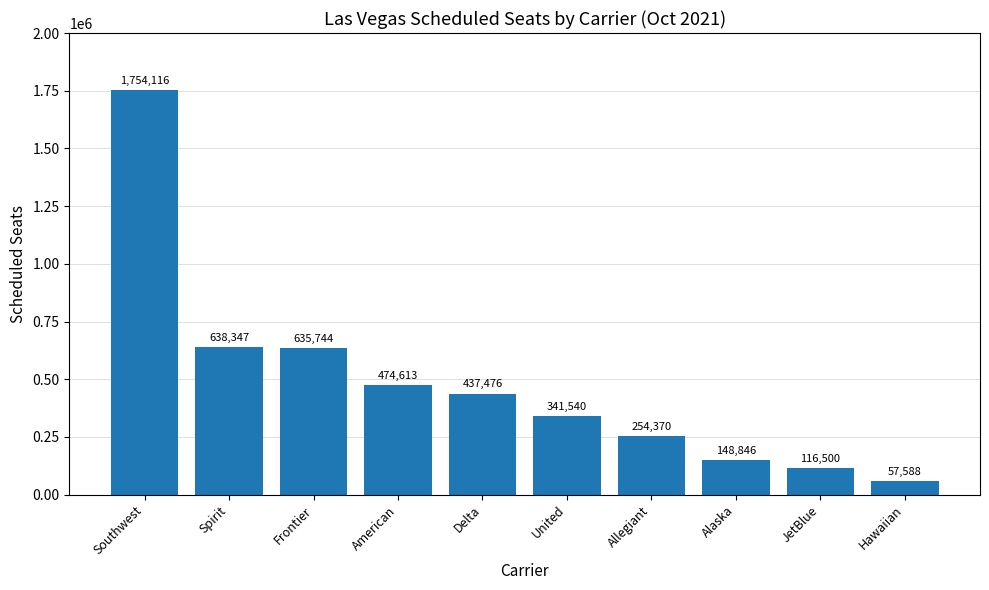

List the labels in order of value, smallest first.

Hawaiian, JetBlue, Alaska, Allegiant, United, Delta, American, Frontier, Spirit, Southwest